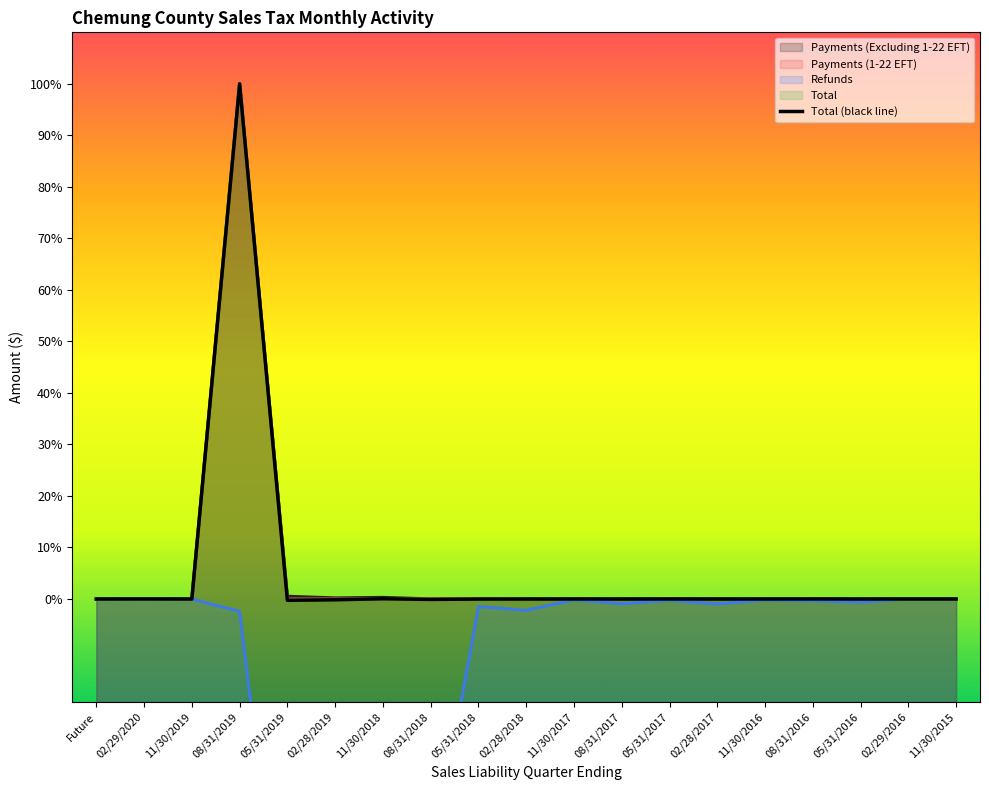

List the labels in order of value, smallest first.

05/31/2019, 02/28/2019, 08/31/2018, 05/31/2018, 05/31/2016, 02/28/2018, 02/28/2017, 11/30/2016, 11/30/2019, Future, 02/29/2016, 08/31/2017, 11/30/2015, 05/31/2017, 11/30/2017, 02/29/2020, 08/31/2016, 11/30/2018, 08/31/2019